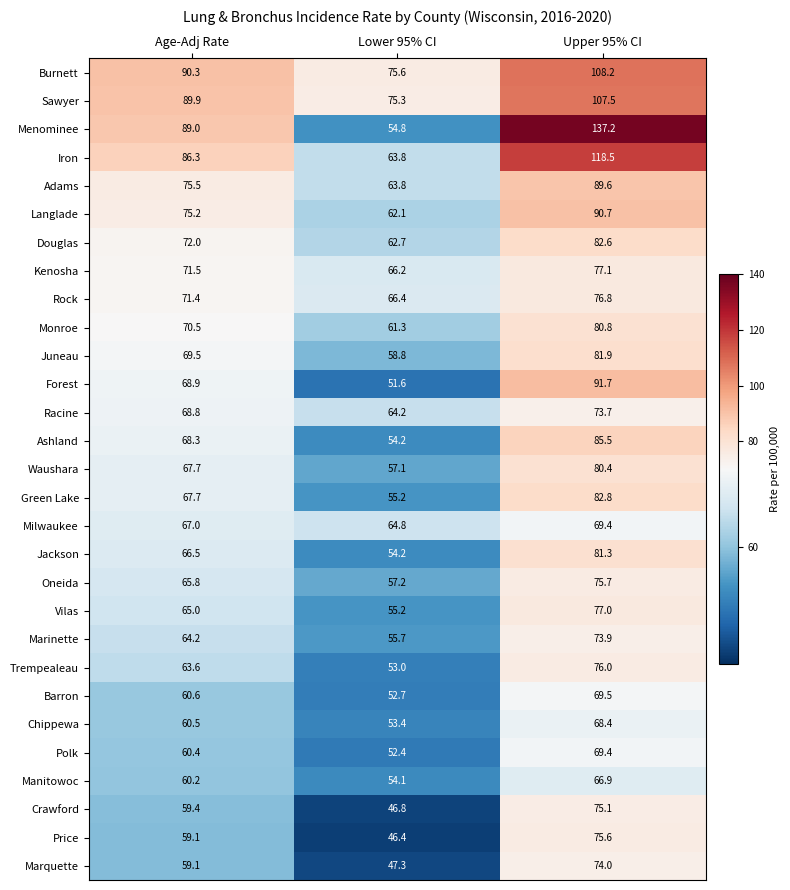

List the labels in order of Kenosha value, largest first.

Upper 95% CI, Age-Adj Rate, Lower 95% CI